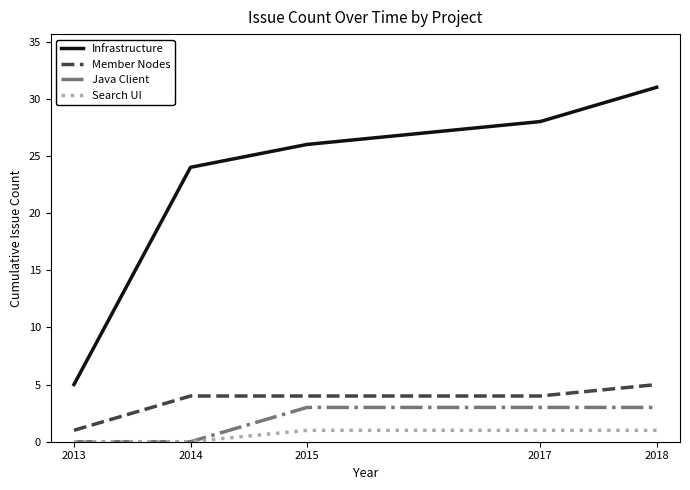

True or false: Java Client and Infrastructure intersect in this chart.

False